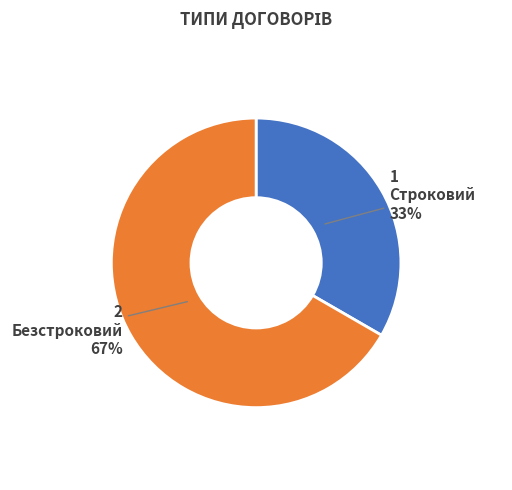

To the nearest percent, what is the average slice percentage?

50%